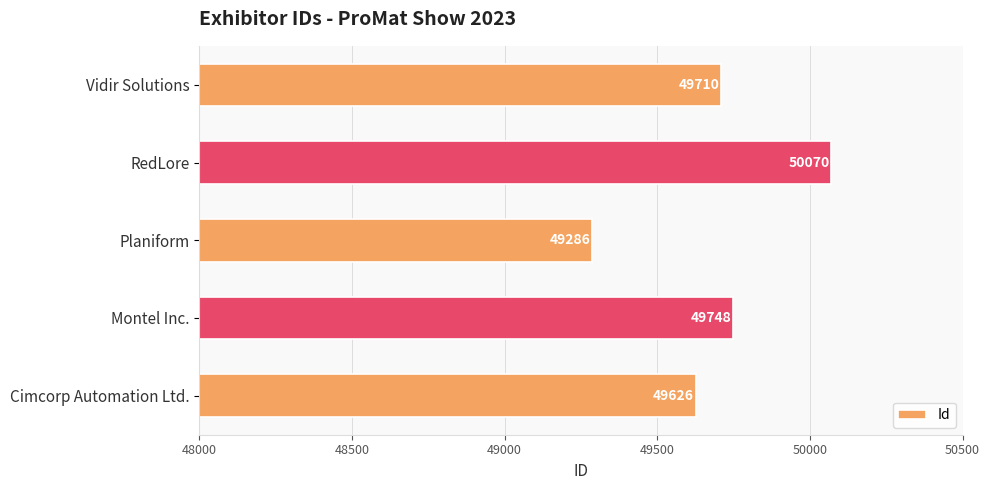

Between Vidir Solutions and Cimcorp Automation Ltd., which is larger?

Vidir Solutions